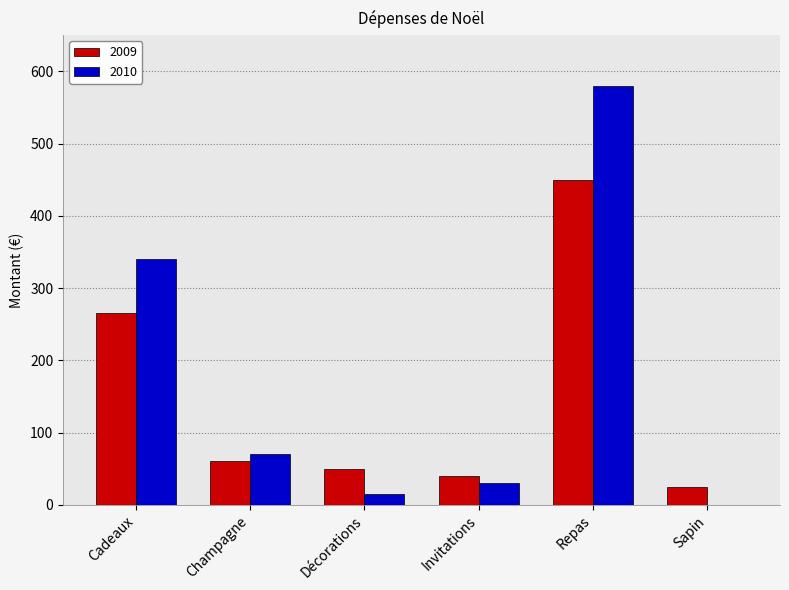

Which category has the highest value in the 2009 series?

Repas